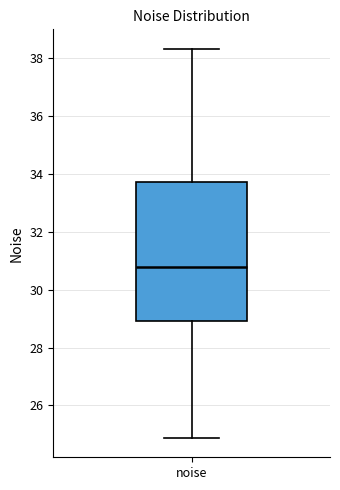

Read this box plot against the y-axis: the position of the median line, the range covered by the box, and the ends of both whiskers. The values are not printed on the chart, so give them approximately, as read against the axis.

median 30.8, box 29.0 to 33.8, whiskers 24.8 to 38.4